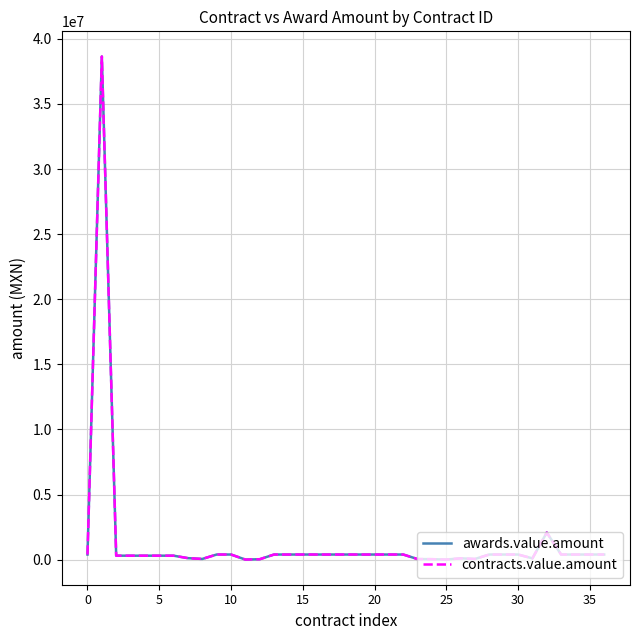

Does the chart have visible grid lines?

Yes